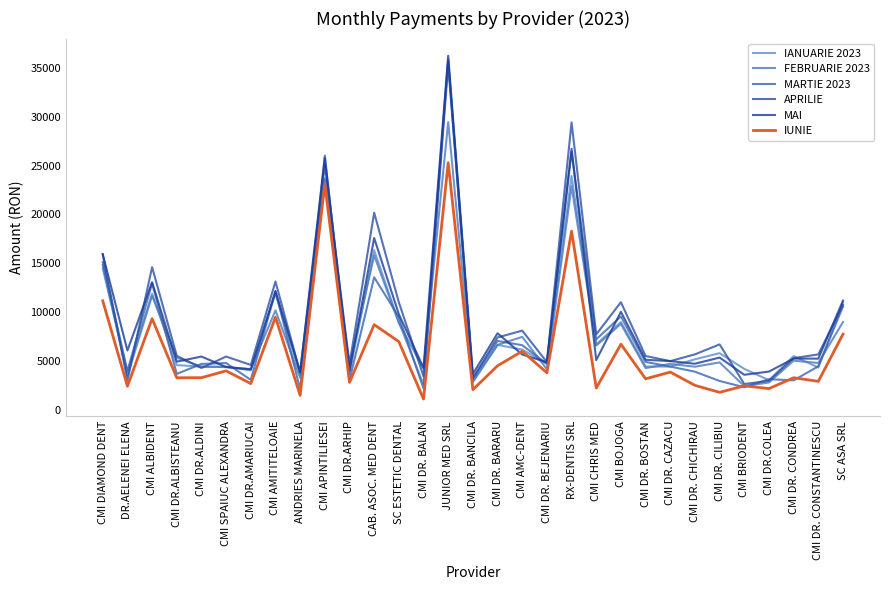

Does the chart have visible grid lines?

No